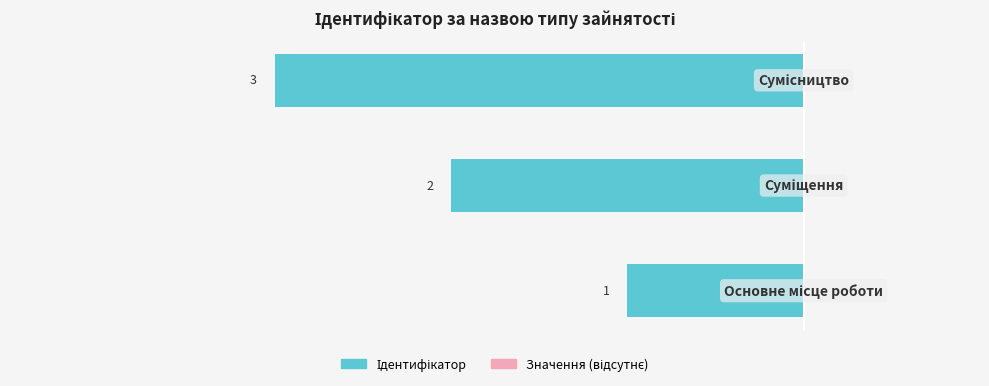

How many bars are there in total?

3